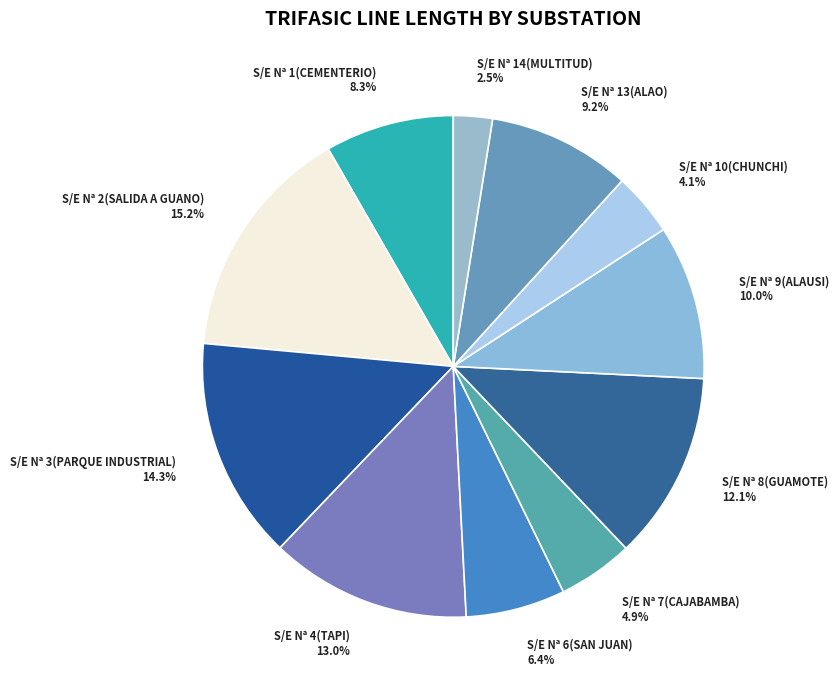

Approximately how many times larger is the value at S/E Nª 4(TAPI) compared to S/E Nª 13(ALAO)?

1.4